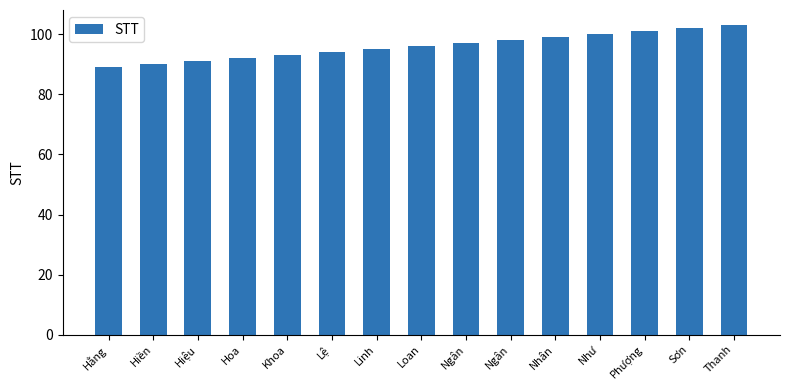

How many values are below 96?

7